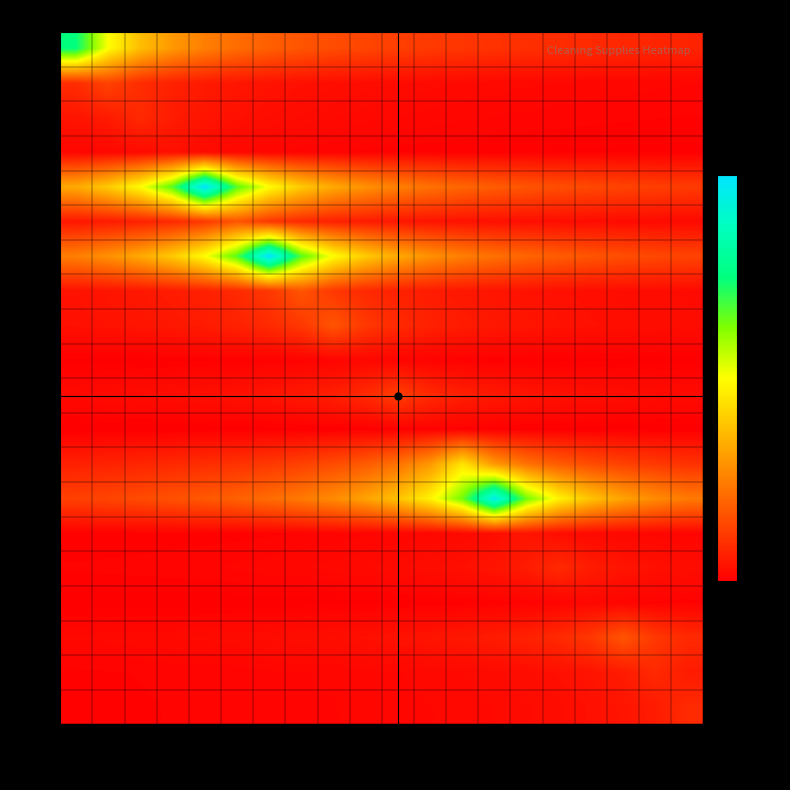

Between 21040 and 21049, which series saw the biggest shift?

1123